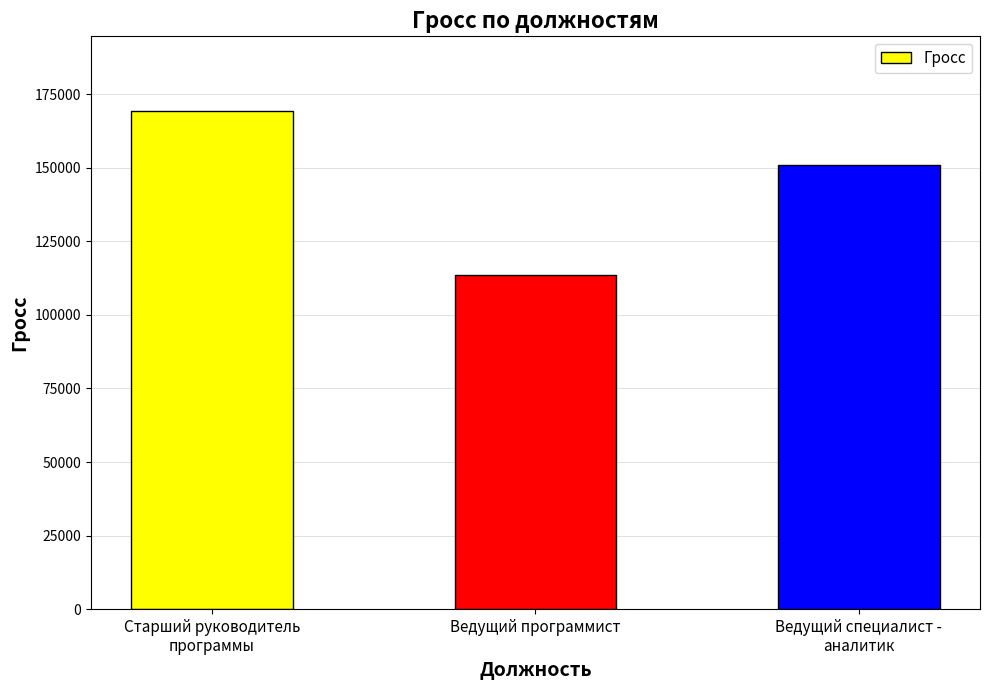

What is the greatest value displayed?

169300